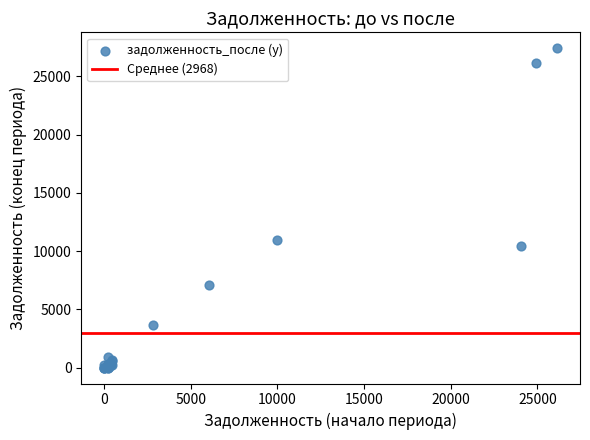

What Y value in the scatter plot is closest to 13702?

10966.3